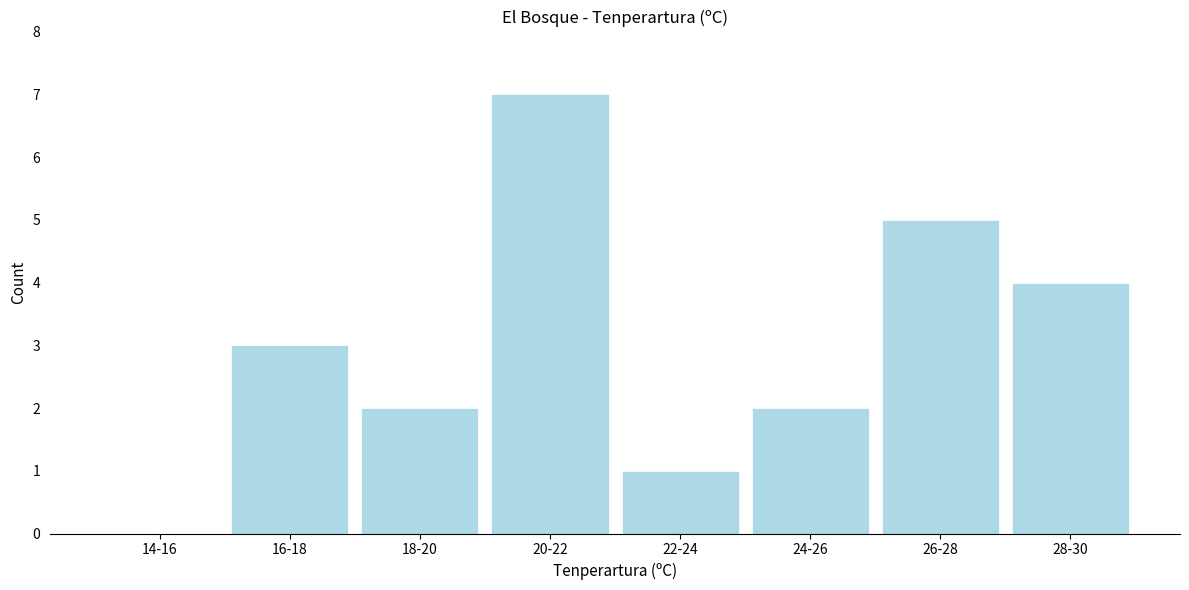

Reading left to right, transcribe all the data shown in this chart.

14-16=0	16-18=3	18-20=2	20-22=7	22-24=1	24-26=2	26-28=5	28-30=4